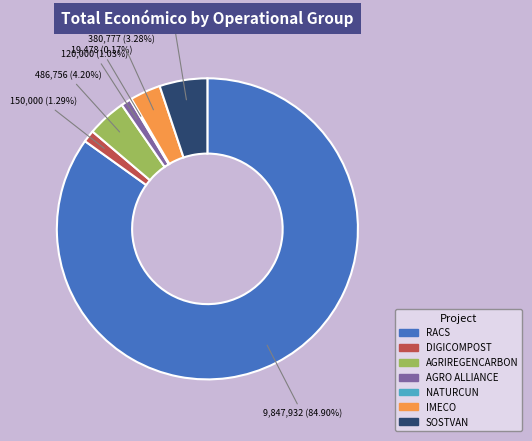

Does RACS represent more than half of the total?

Yes